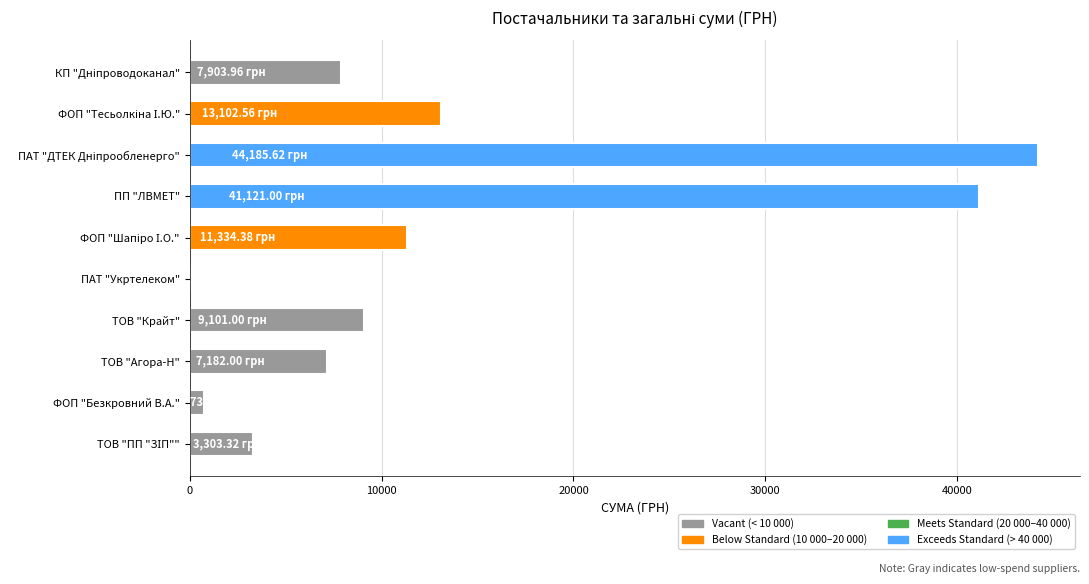

Between ФОП "Безкровний В.А." and ПП "ЛВМЕТ", which is larger?

ПП "ЛВМЕТ"